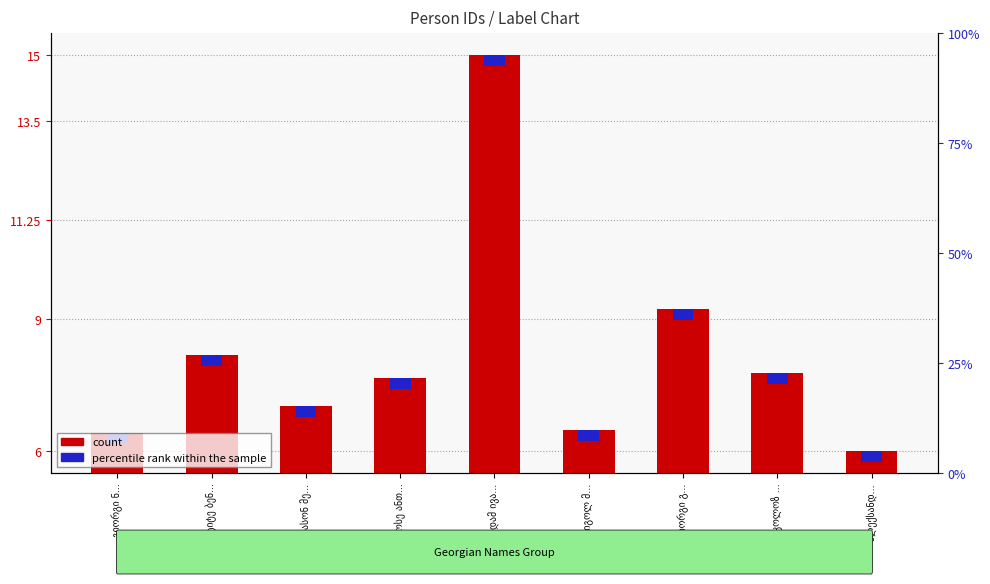

How many bars are there in each group?

2